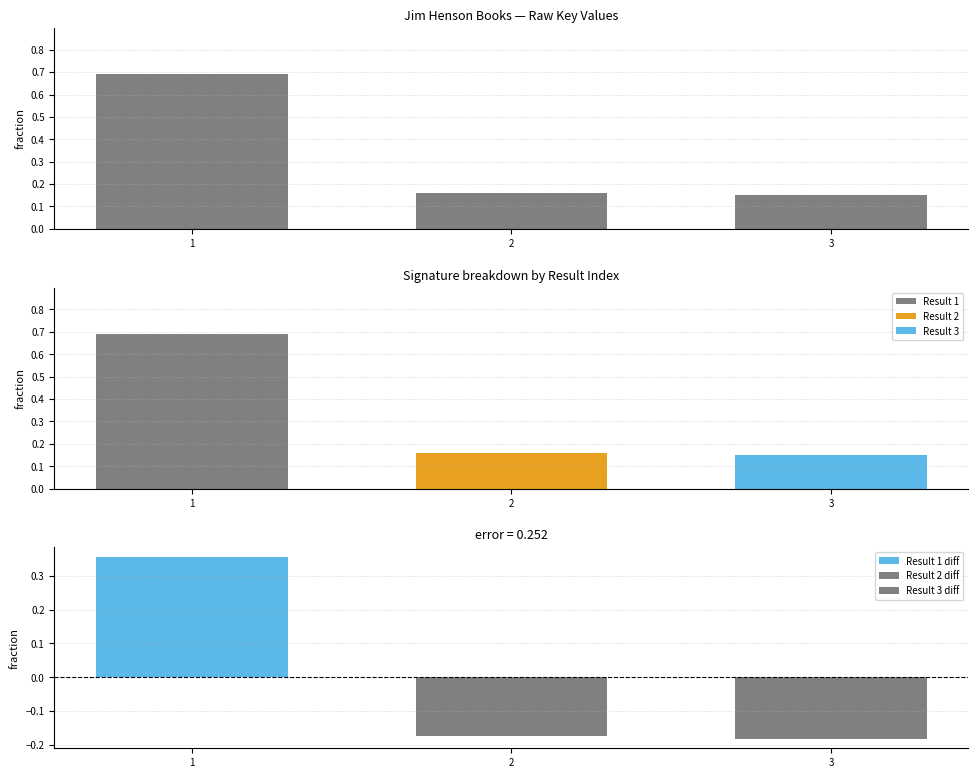

How many values are between 0 and 1?

3